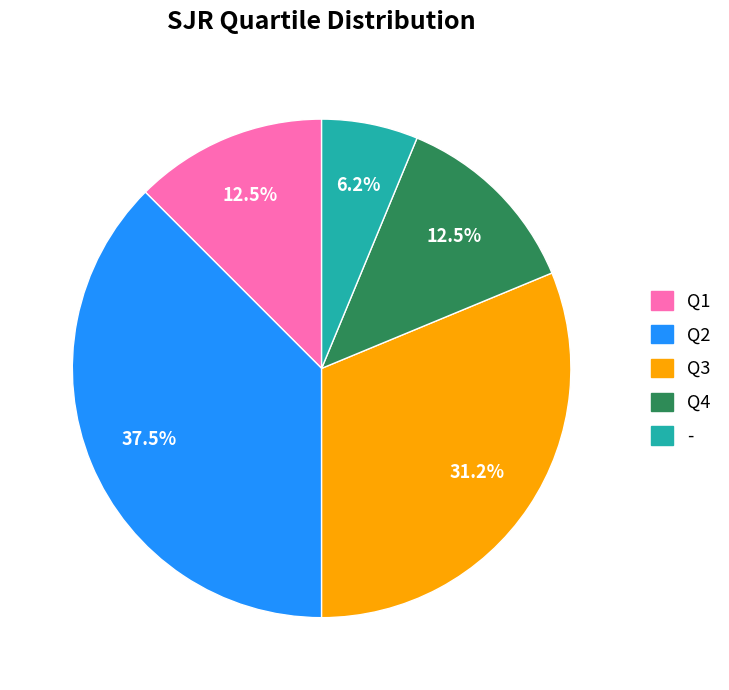

To the nearest percent, what is the difference between the Q4 and Q2 slice percentages?

25%